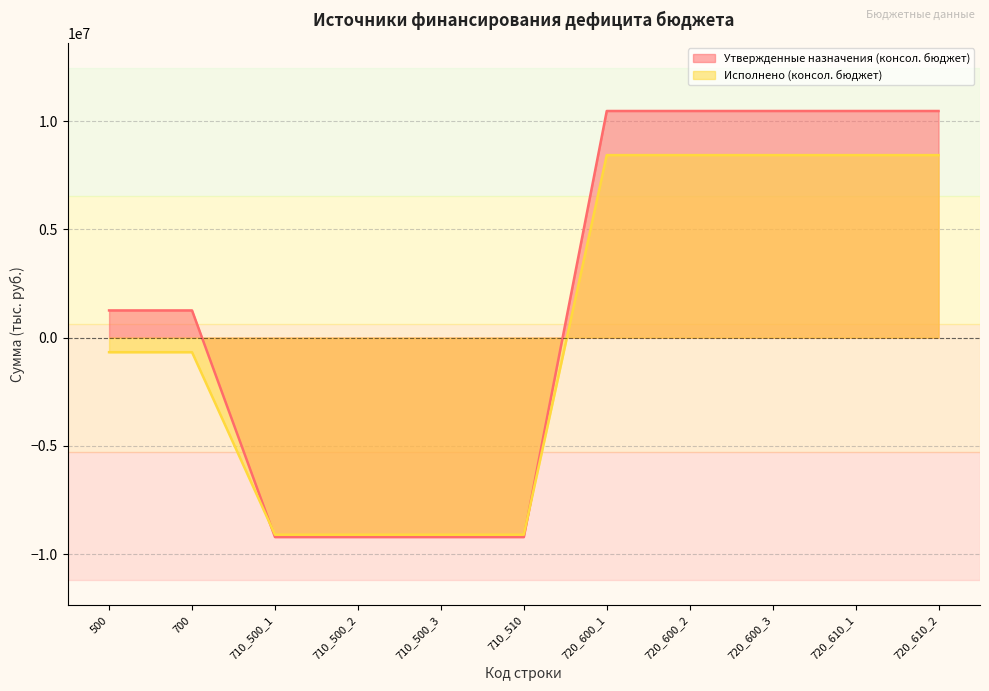

Reading right to left, extract all data points from this chart.

Утвержденные назначения (консол. бюджет): 10463200.0	10463200.0	10463200.0	10463200.0	10463200.0	-9207800.0	-9207800.0	-9207800.0	-9207800.0	1255400.0	1255400.0
Исполнено (консол. бюджет): 8425792.7	8425792.7	8425792.7	8425792.7	8425792.7	-9099331.1	-9099331.1	-9099331.1	-9099331.1	-673538.4	-673538.4